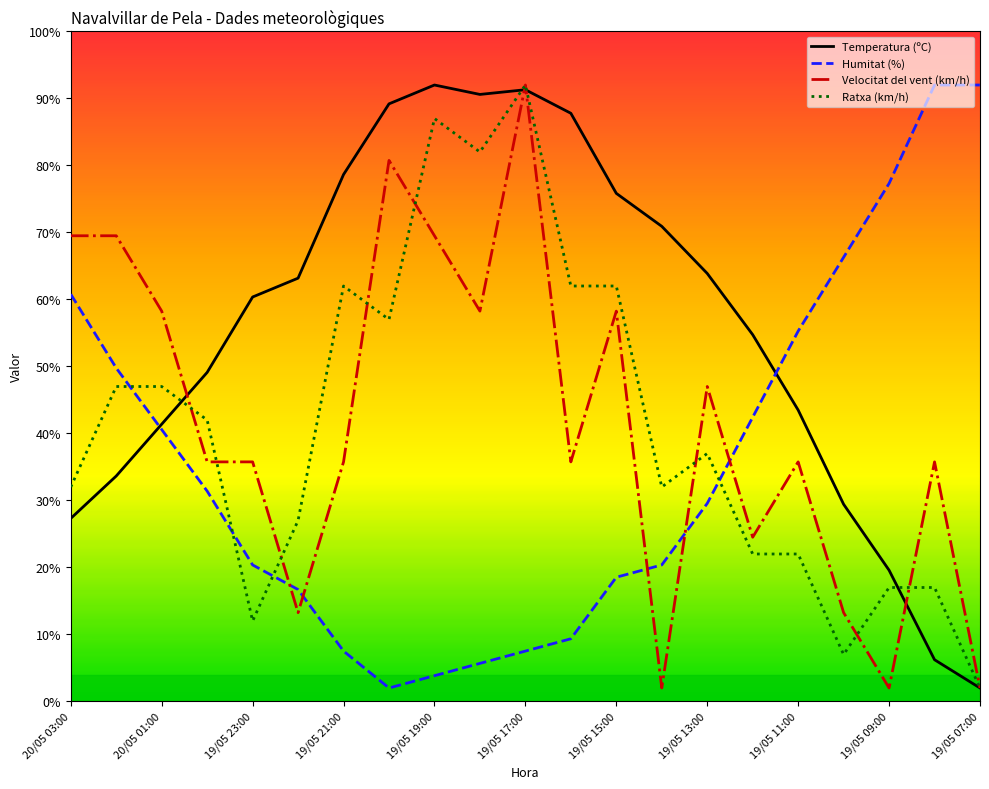

Which series has the largest total across all categories?

Temperatura (ºC)